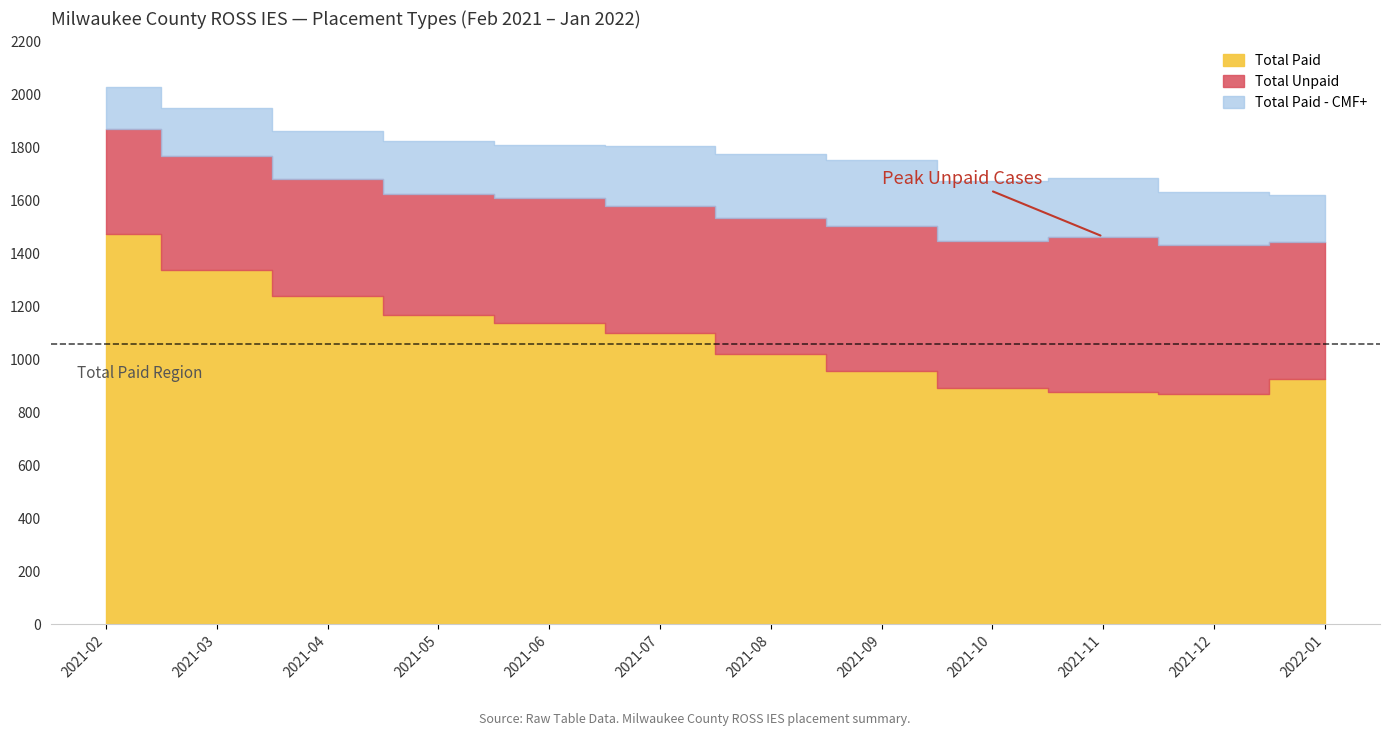

True or false: Total Unpaid and Total Subsidized intersect in this chart.

False